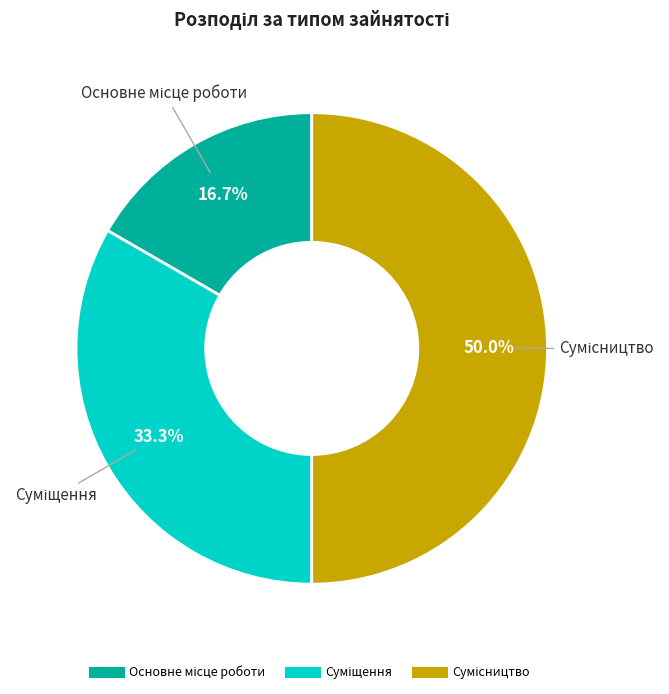

True or false: Суміщення accounts for 33% of the total.

True